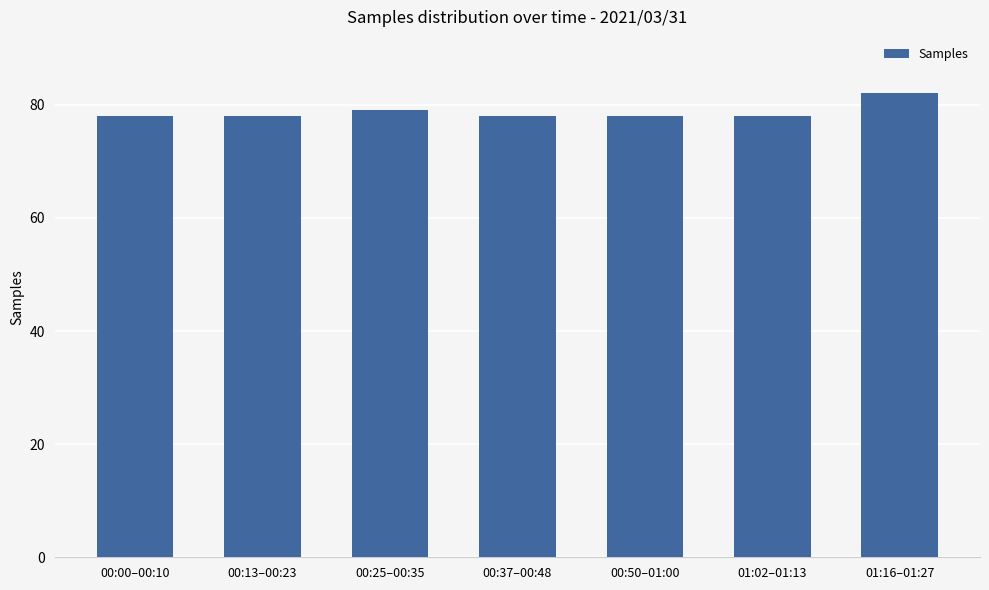

Approximately how many times larger is the value at 01:02–01:13 compared to 00:37–00:48?

1.0